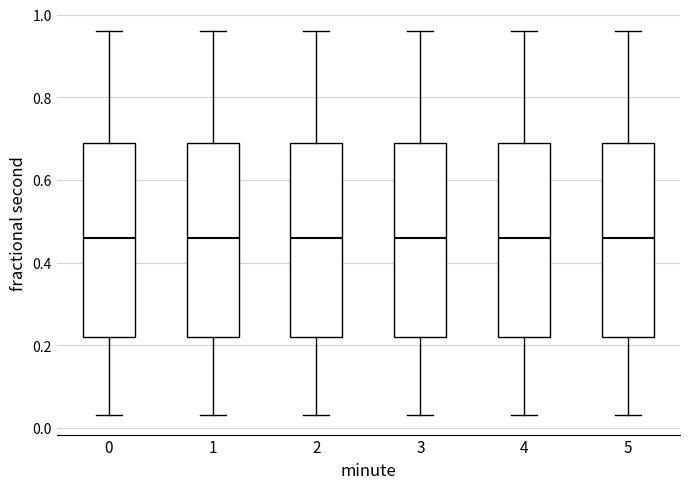

Where does the lower whisker of the box at x = 4 end on the y-axis? The values are not printed on the chart, so give them approximately, as read against the axis.

0.04